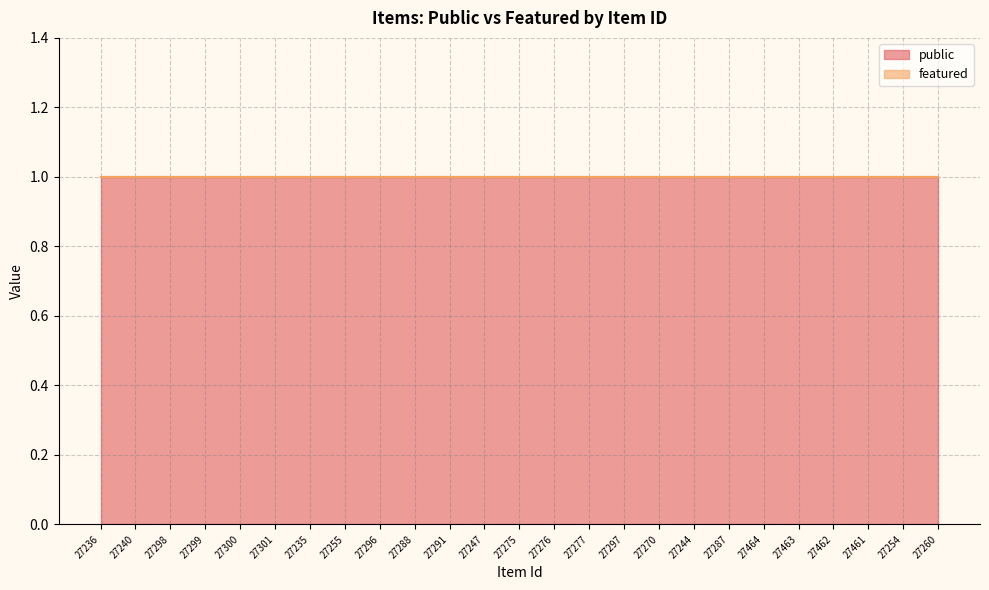

True or false: featured and public intersect in this chart.

False